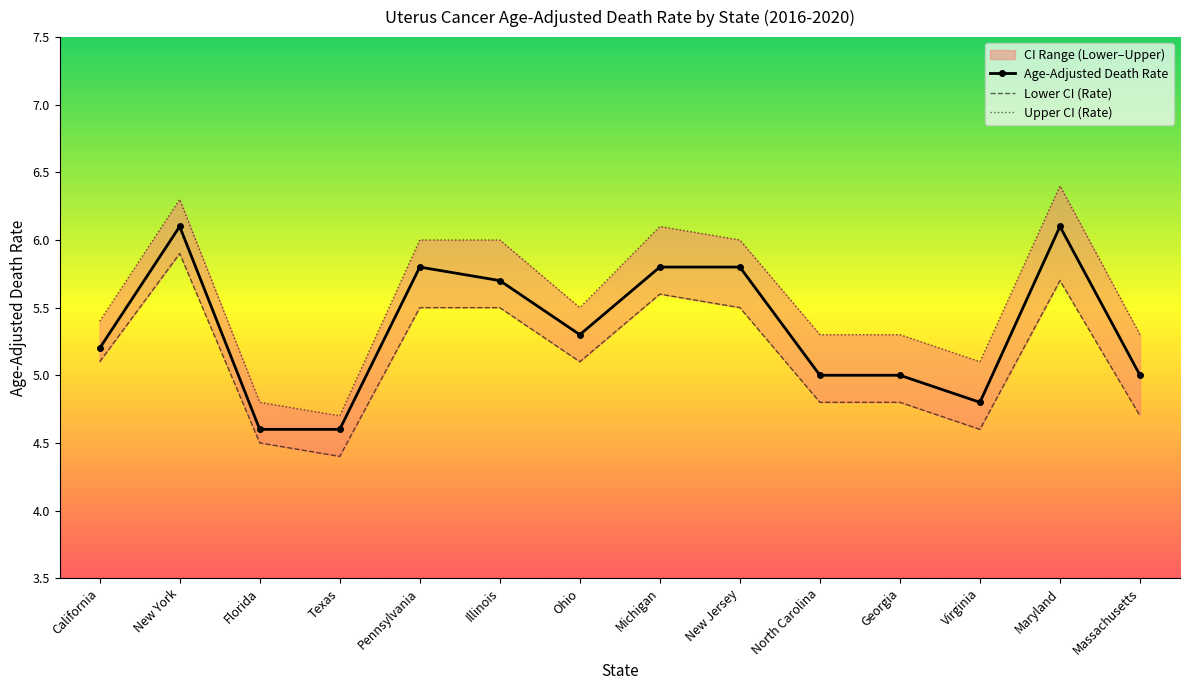

Which series has the largest total across all categories?

Upper CI (Rate)